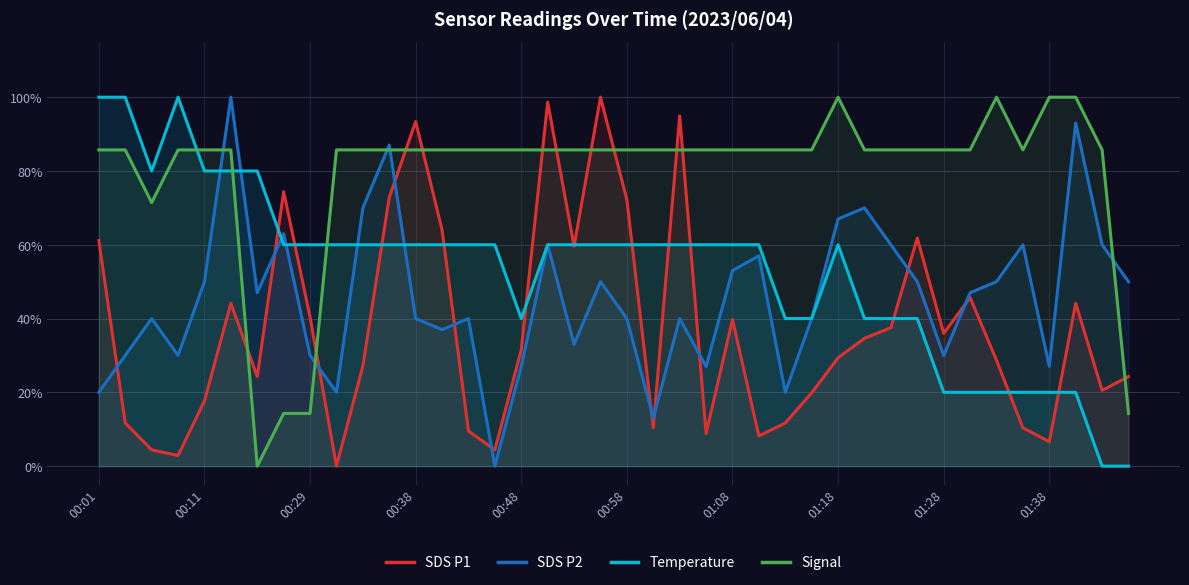

Rank the series by their average value, from highest to lowest.

Signal, Temperature, SDS P2, SDS P1